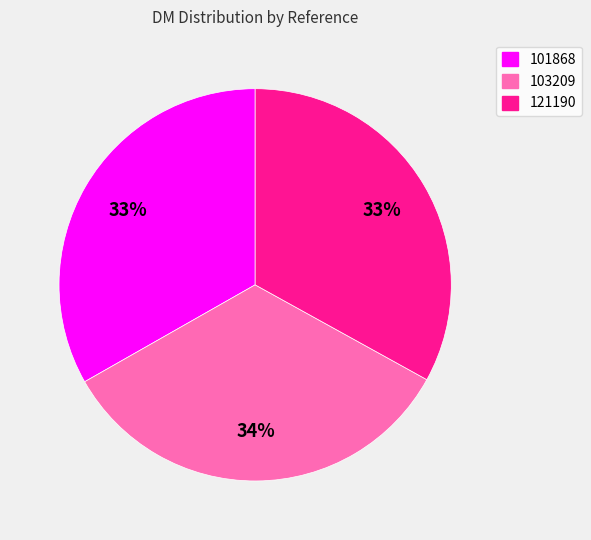

Which category has the biggest portion of the pie?

103209